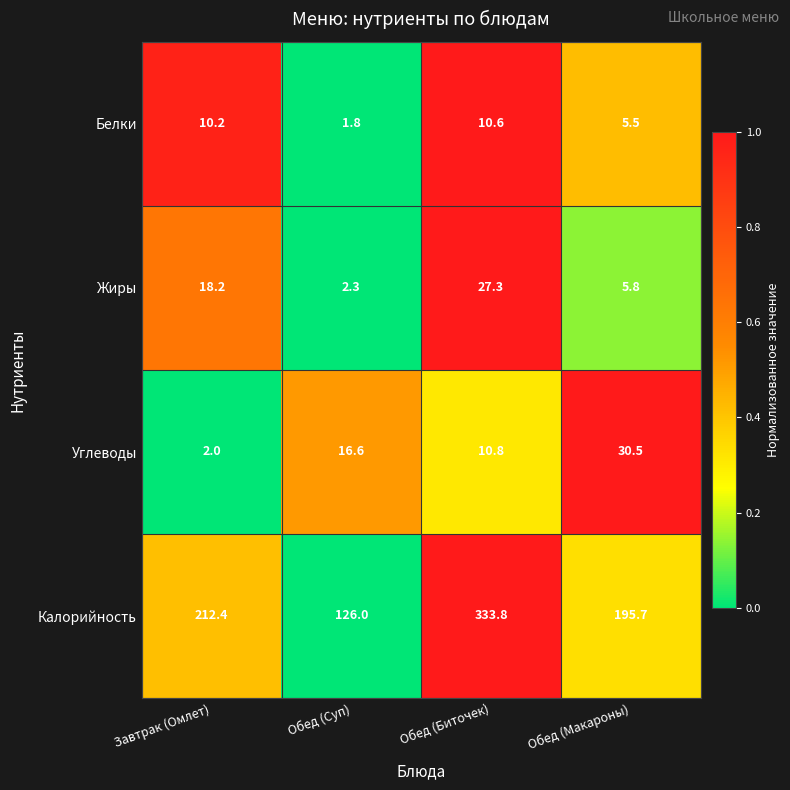

Between Обед (Суп) and Обед (Макароны), which series saw the biggest shift?

Калорийность